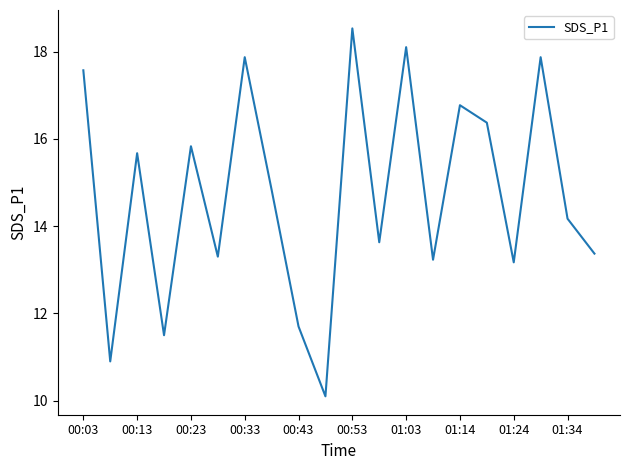

How many series are shown in this chart?

1